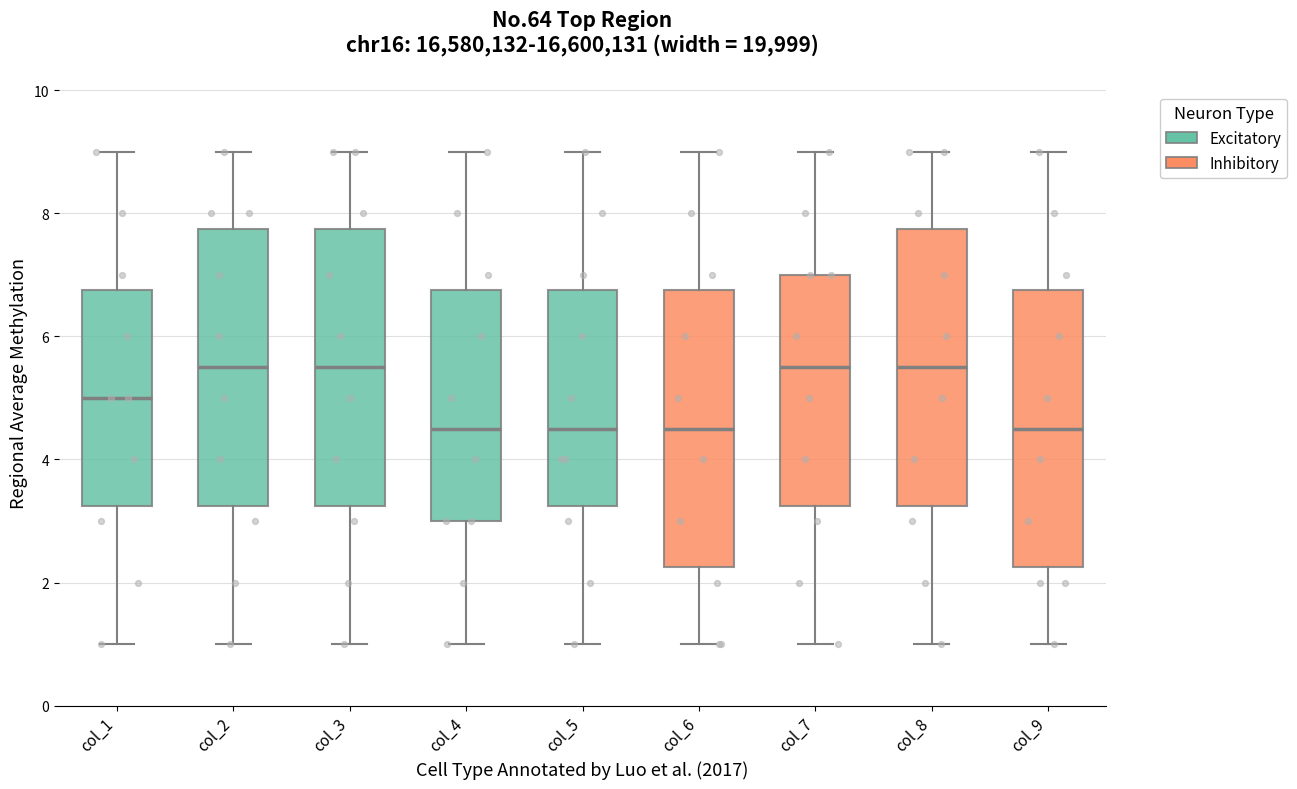

Where does the lower whisker of the box for col_5 end on the y-axis? The values are not printed on the chart, so give them approximately, as read against the axis.

1.0